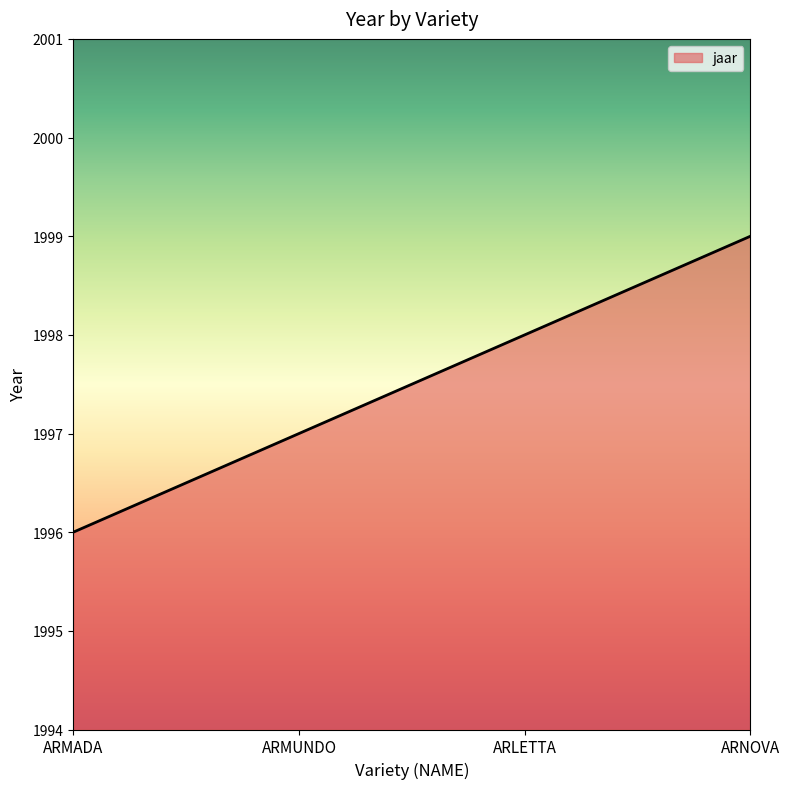

Reading left to right, what are all the values shown in this chart?

1996	1997	1998	1999